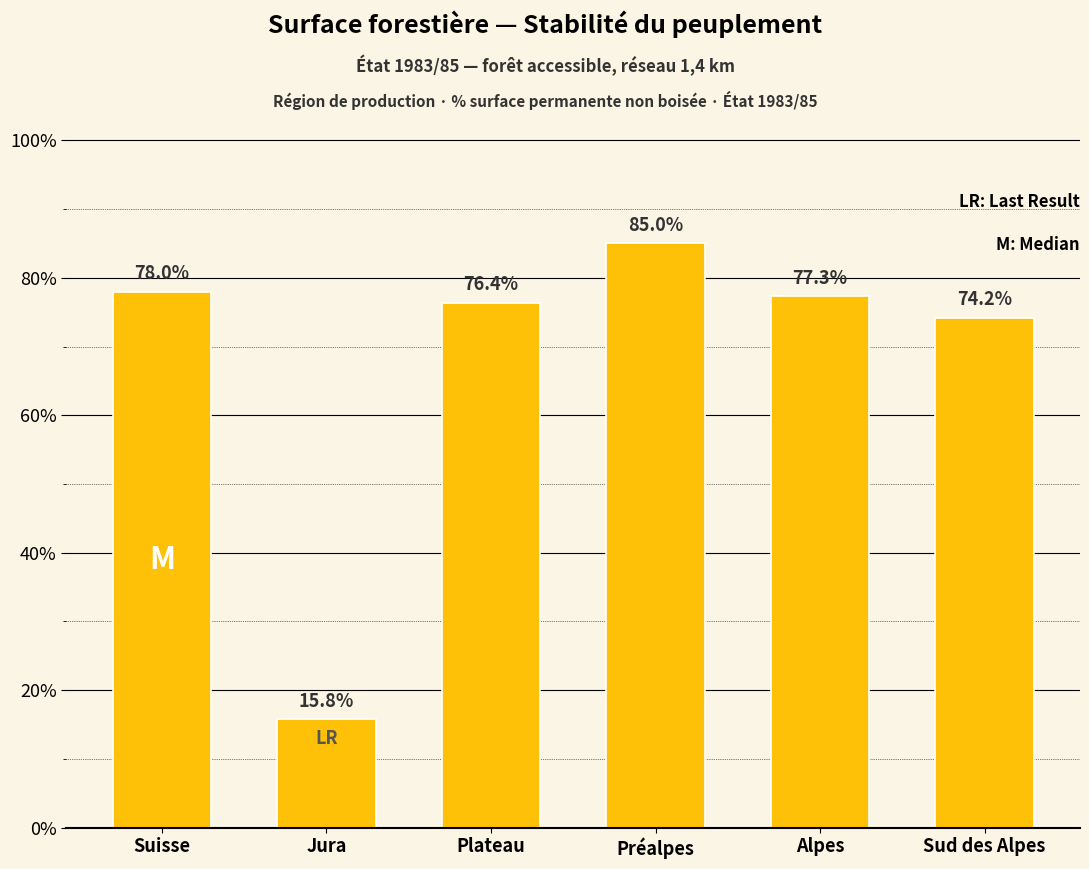

What is the value of the 3rd bar from the left?

76.4